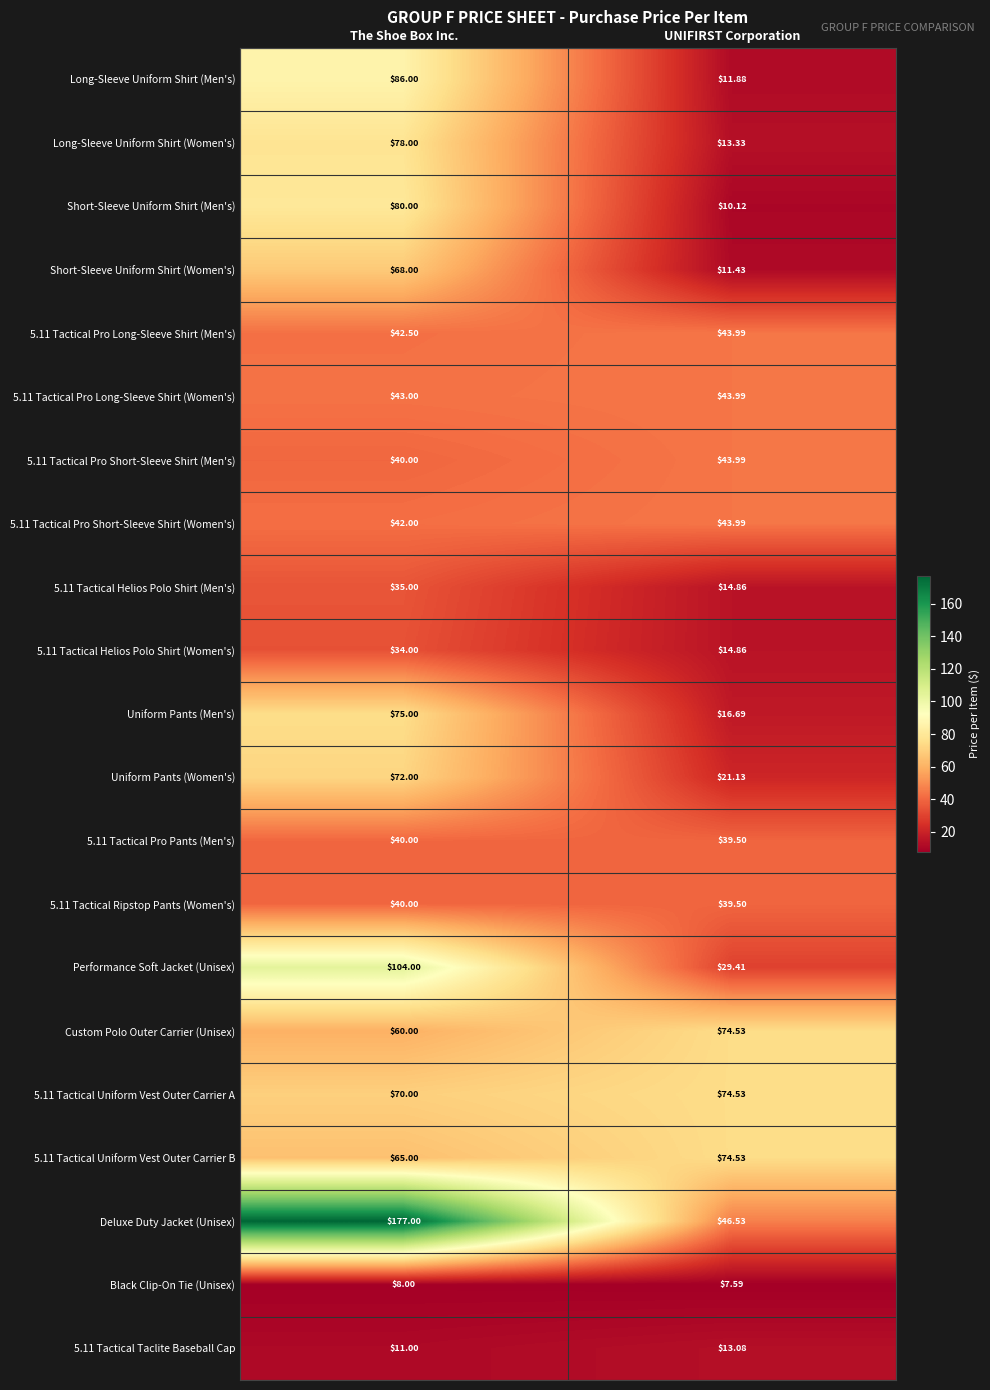

List the labels in order of 5.11 Tactical Helios Polo Shirt (Women's) value, smallest first.

UNIFIRST Corporation, The Shoe Box Inc.